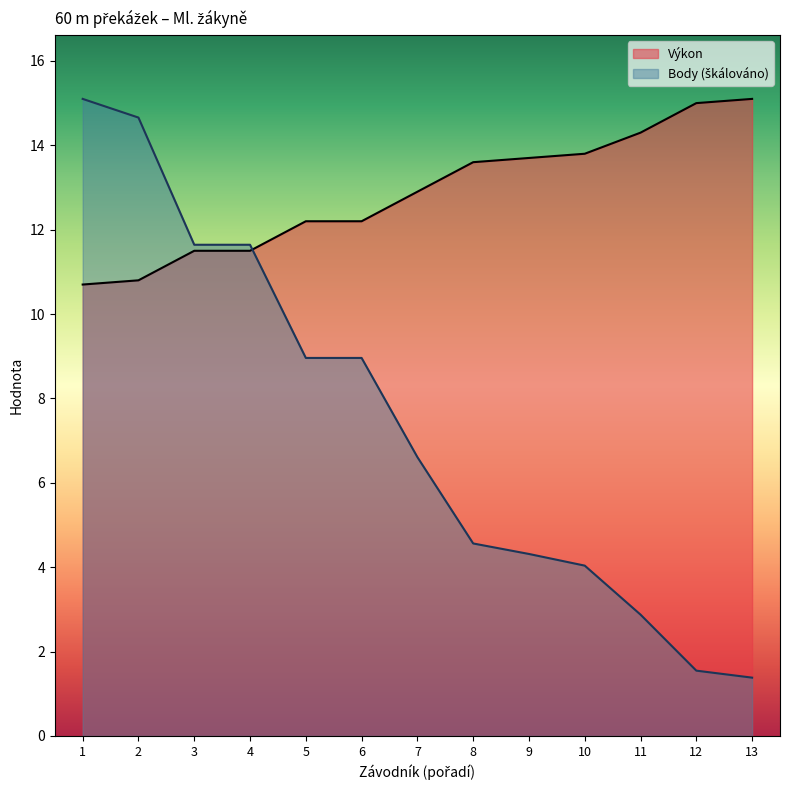

Rank the series by their maximum value, from lowest to highest.

Výkon, Body